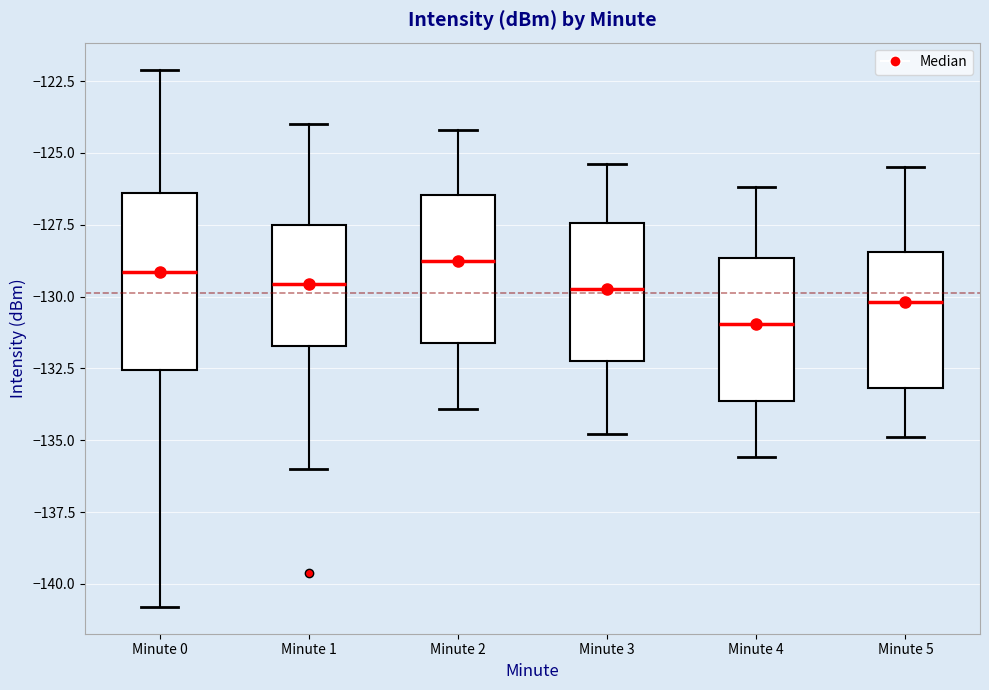

Reading left to right, transcribe this box plot: for each box, give where its median line is, the range the box spans, and where its two whiskers end, as read against the y-axis. The values are not printed on the chart, so give them approximately, as read against the axis.

Minute 0: median -129.0, box -132.5 to -126.5, whiskers -141.0 to -122.0
Minute 1: median -129.5, box -131.5 to -127.5, whiskers -136.0 to -124.0
Minute 2: median -128.5, box -131.5 to -126.5, whiskers -134.0 to -124.0
Minute 3: median -129.5, box -132.0 to -127.5, whiskers -135.0 to -125.5
Minute 4: median -131.0, box -133.5 to -128.5, whiskers -135.5 to -126.0
Minute 5: median -130.0, box -133.0 to -128.5, whiskers -135.0 to -125.5